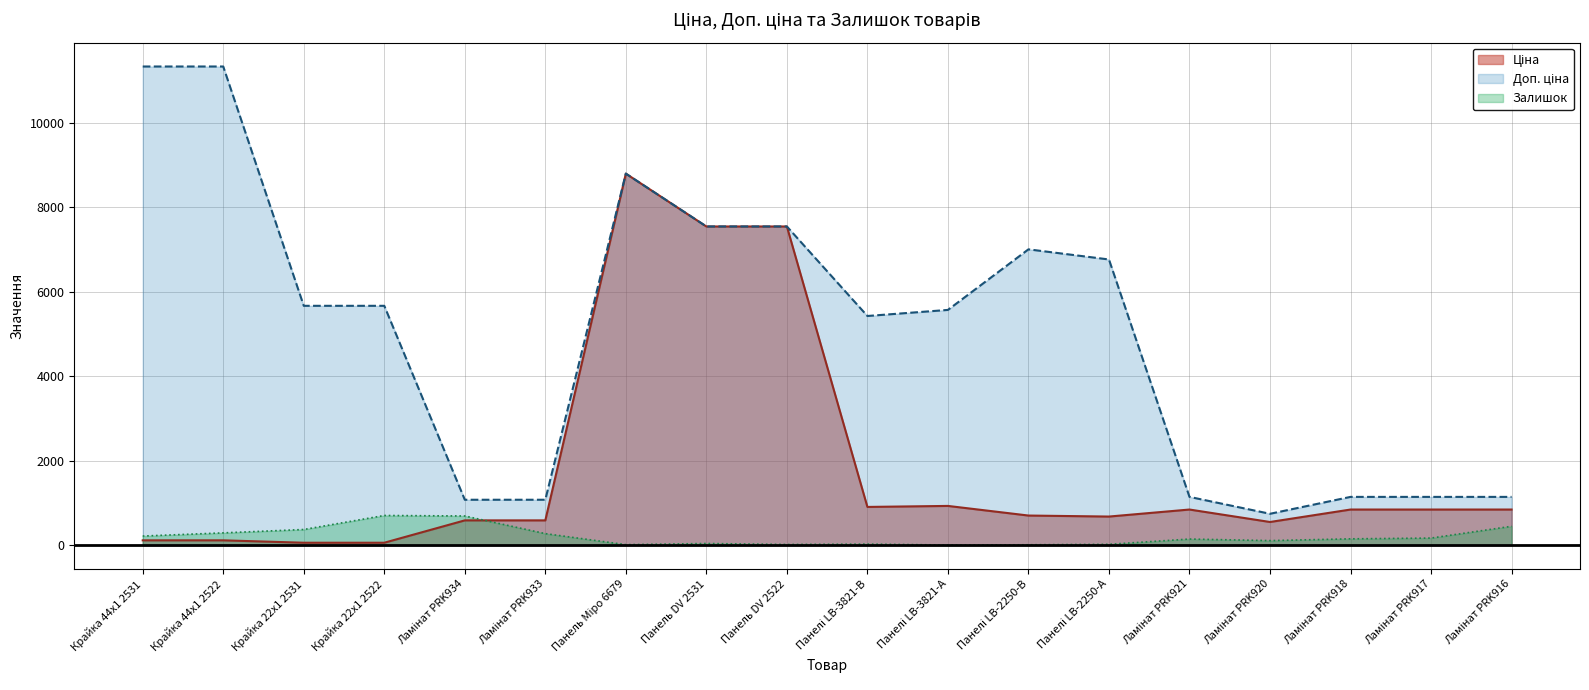

What is the label of the 6th point from the left?

Ламінат PRK933